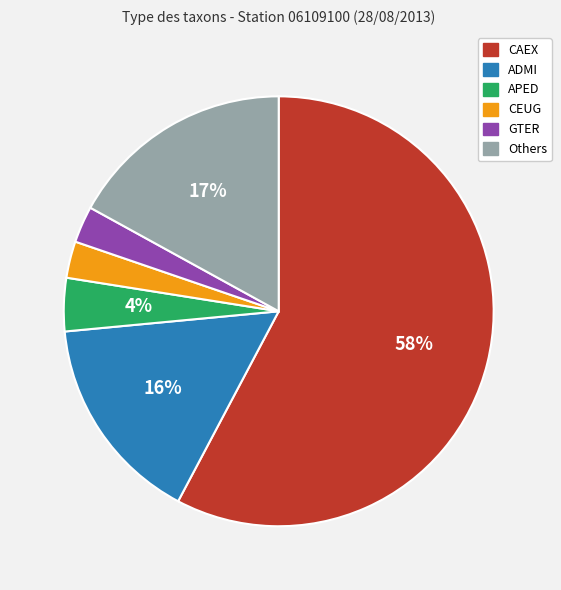

Is there any slice that represents more than half of the pie?

Yes